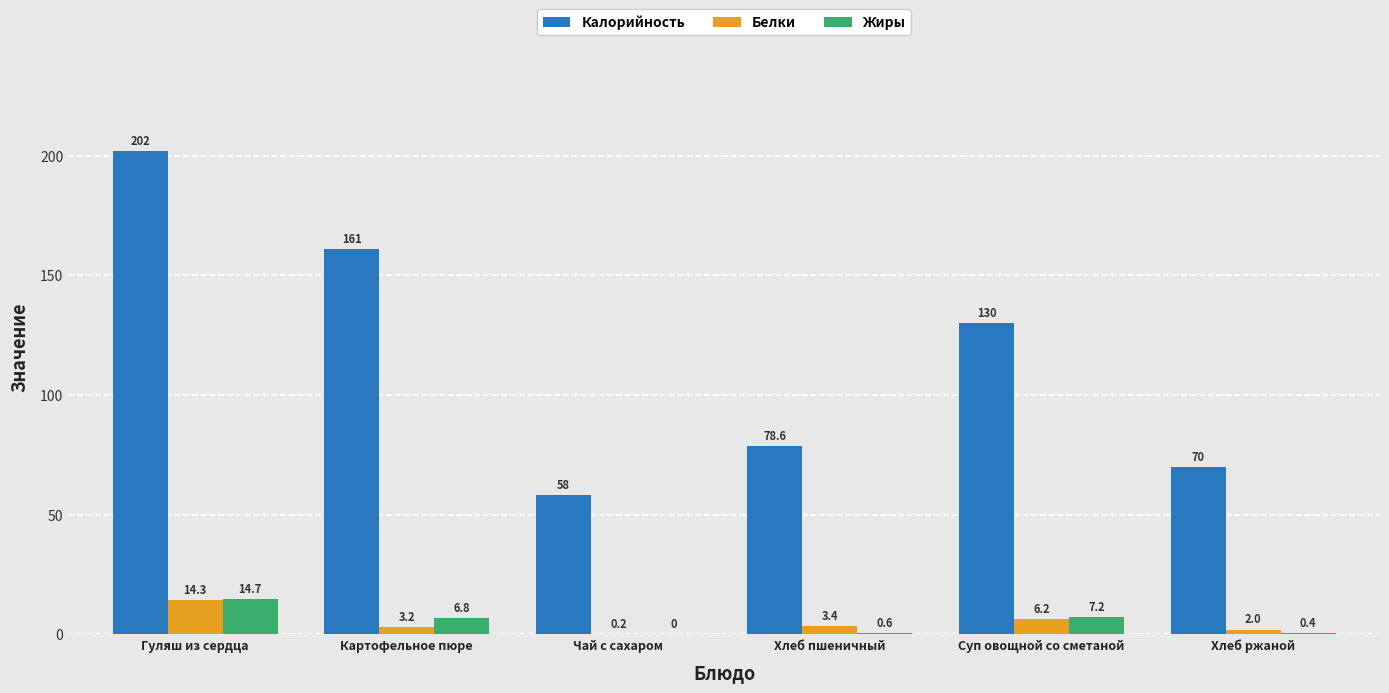

Reading right to left, list all the values displayed in this chart.

Калорийность: Хлеб ржаной=70.0	Суп овощной со сметаной=130.0	Хлеб пшеничный=78.6	Чай с сахаром=58.0	Картофельное пюре=161.0	Гуляш из сердца=202.0
Белки: Хлеб ржаной=2.0	Суп овощной со сметаной=6.2	Хлеб пшеничный=3.4	Чай с сахаром=0.2	Картофельное пюре=3.2	Гуляш из сердца=14.3
Жиры: Хлеб ржаной=0.4	Суп овощной со сметаной=7.2	Хлеб пшеничный=0.6	Чай с сахаром=0.0	Картофельное пюре=6.8	Гуляш из сердца=14.7